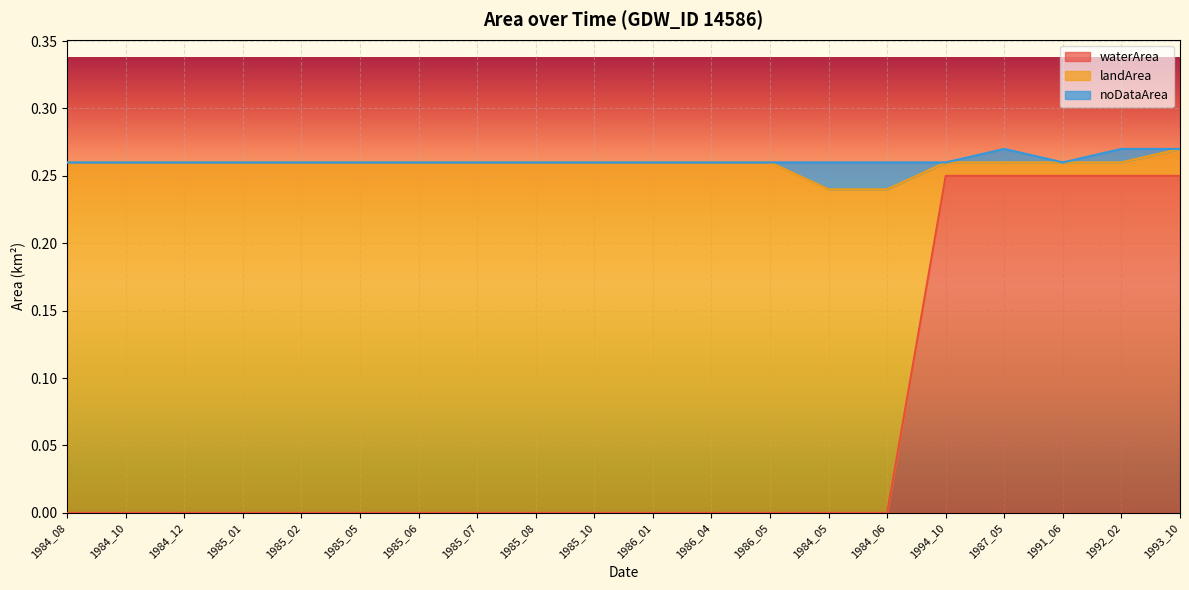

How many times do landArea and waterArea cross each other?

1